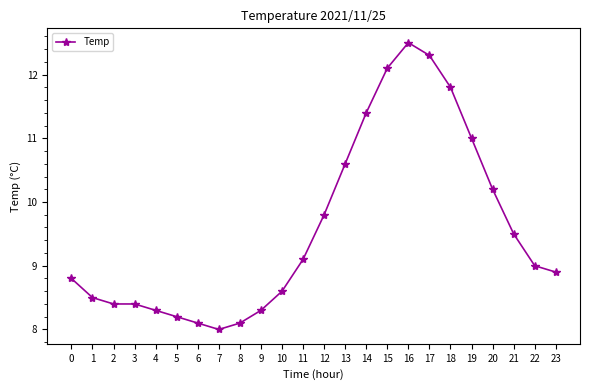

Is this an area chart (filled region under the line)?

No